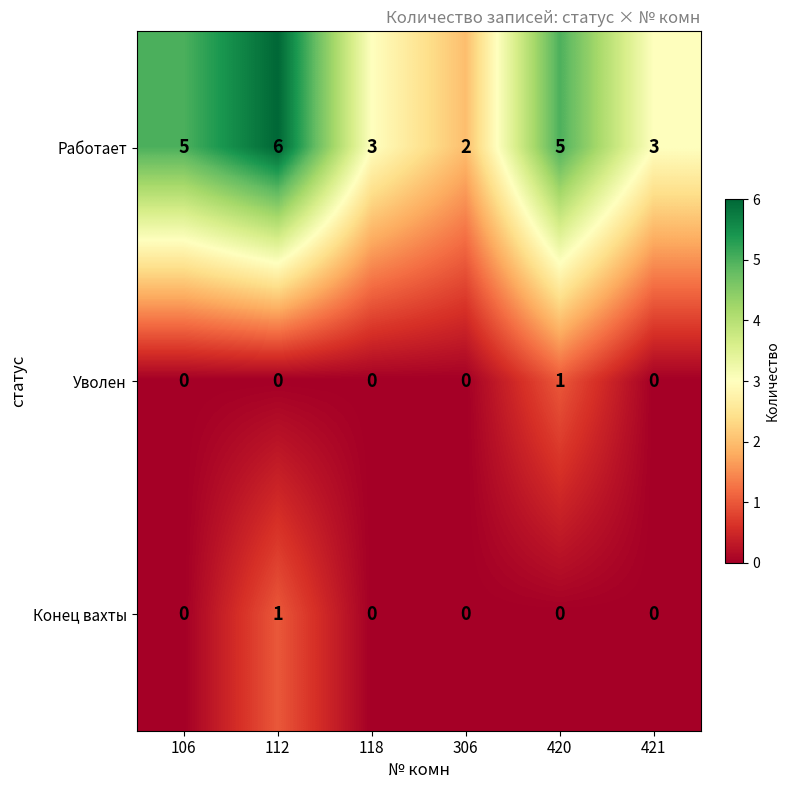

What is the maximum value for Работает?

6